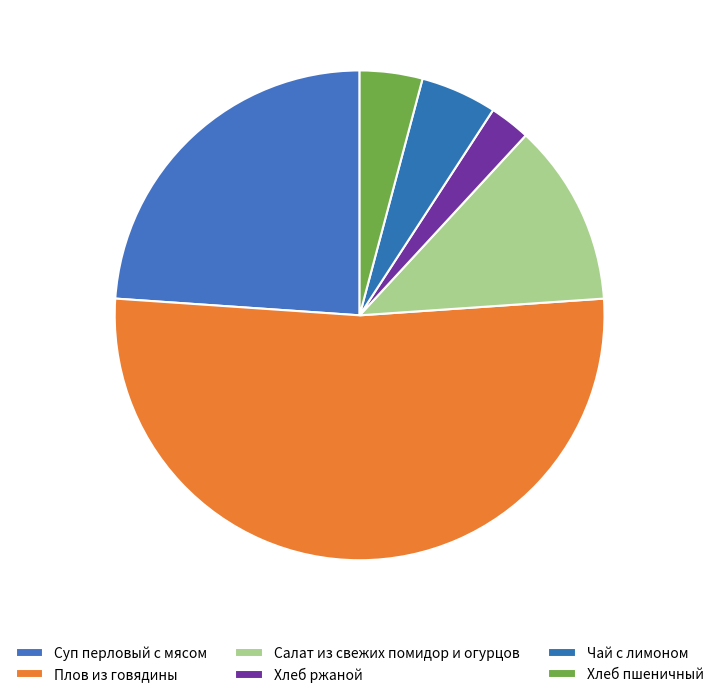

Between Суп перловый с мясом and Плов из говядины, which is larger?

Плов из говядины